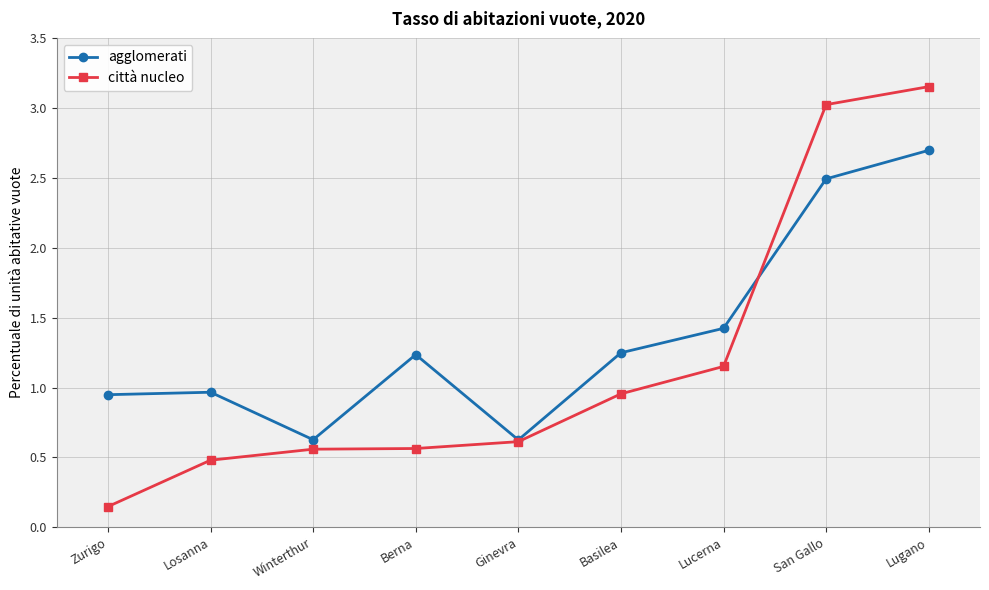

Is this an area chart (filled region under the line)?

No